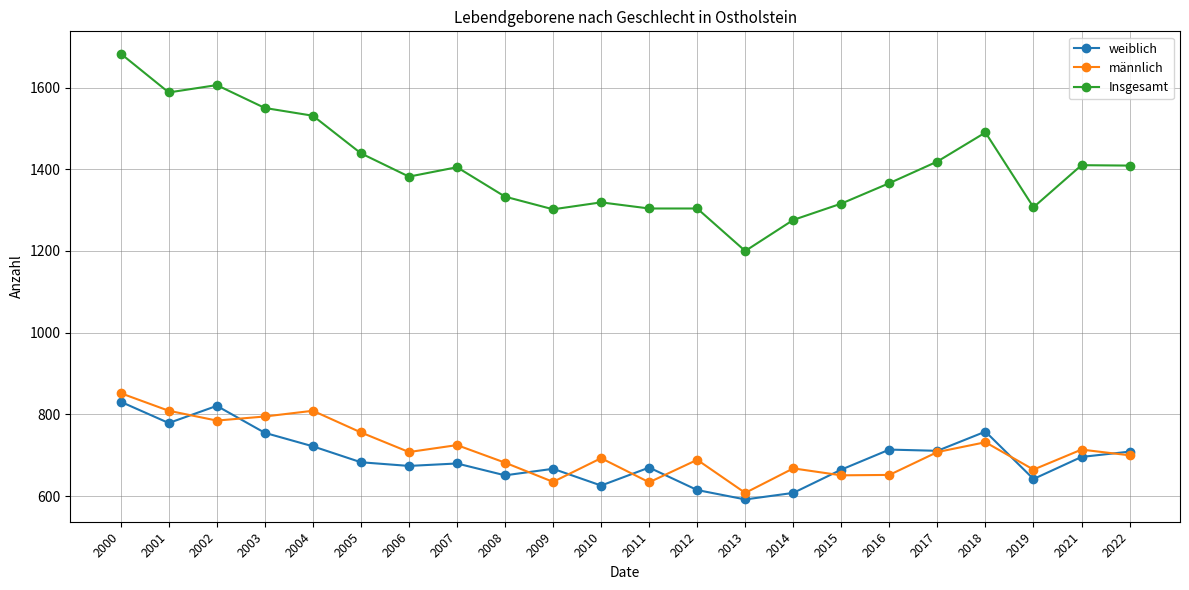

Which category has the highest value in the Insgesamt series?

2000